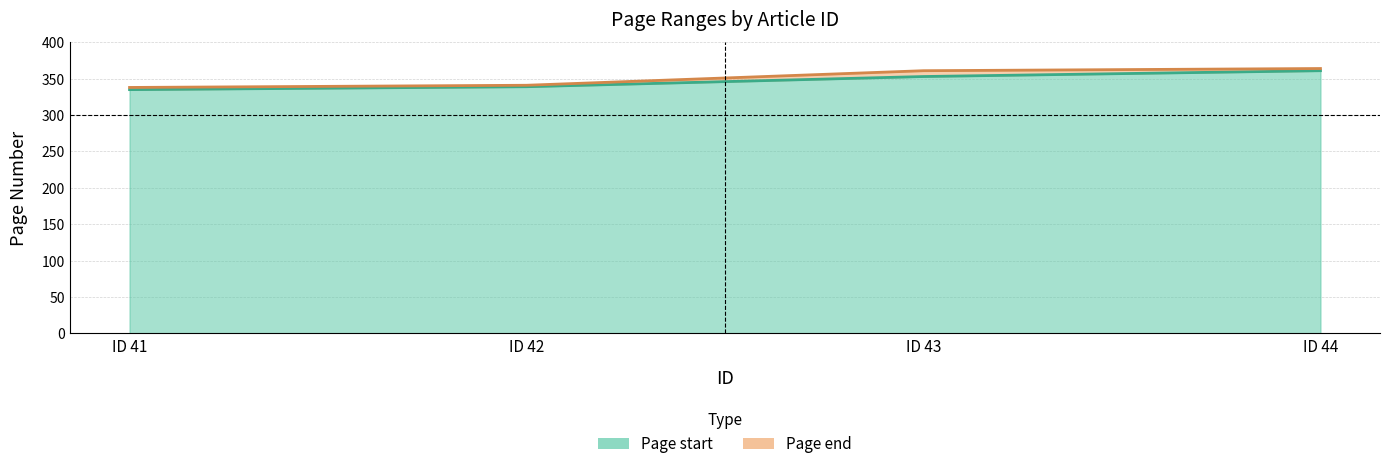

What is the difference between the second highest and second lowest values in the Page end series?

20